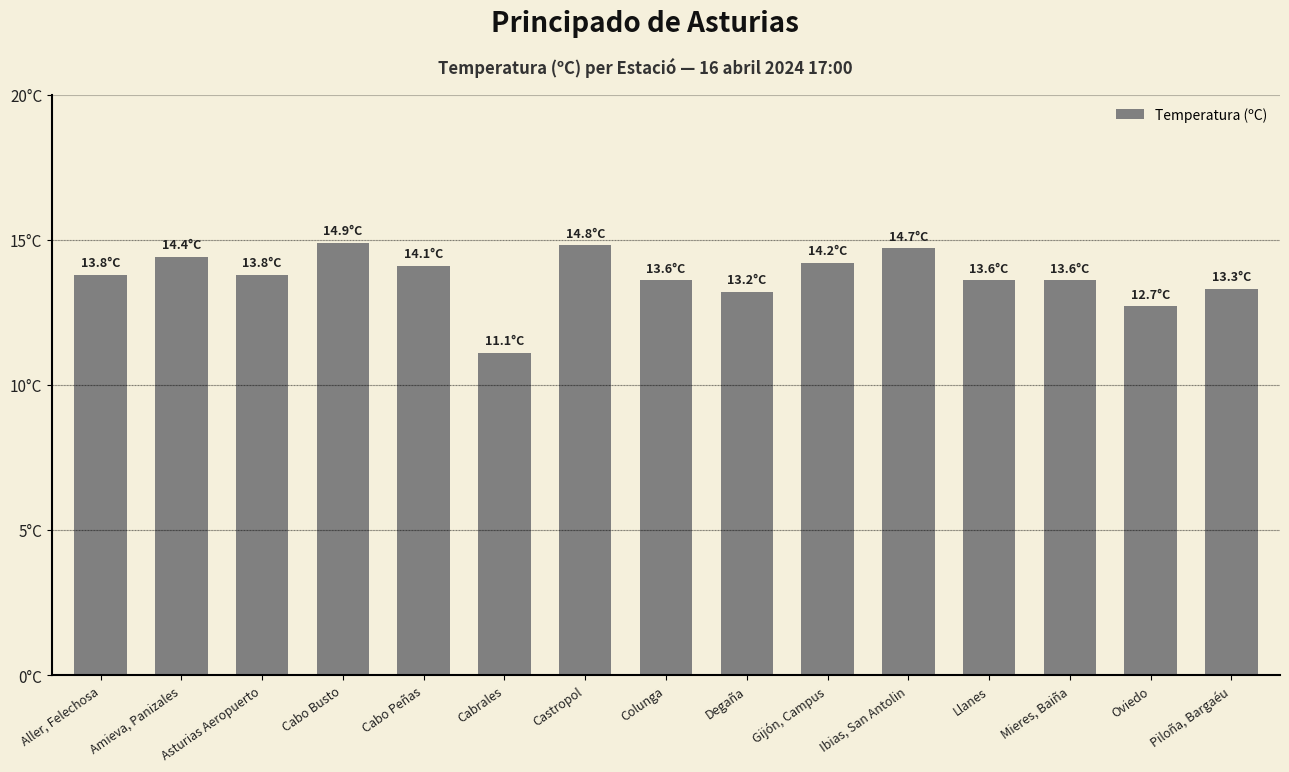

What is the label of the 11th bar from the right?

Cabo Peñas